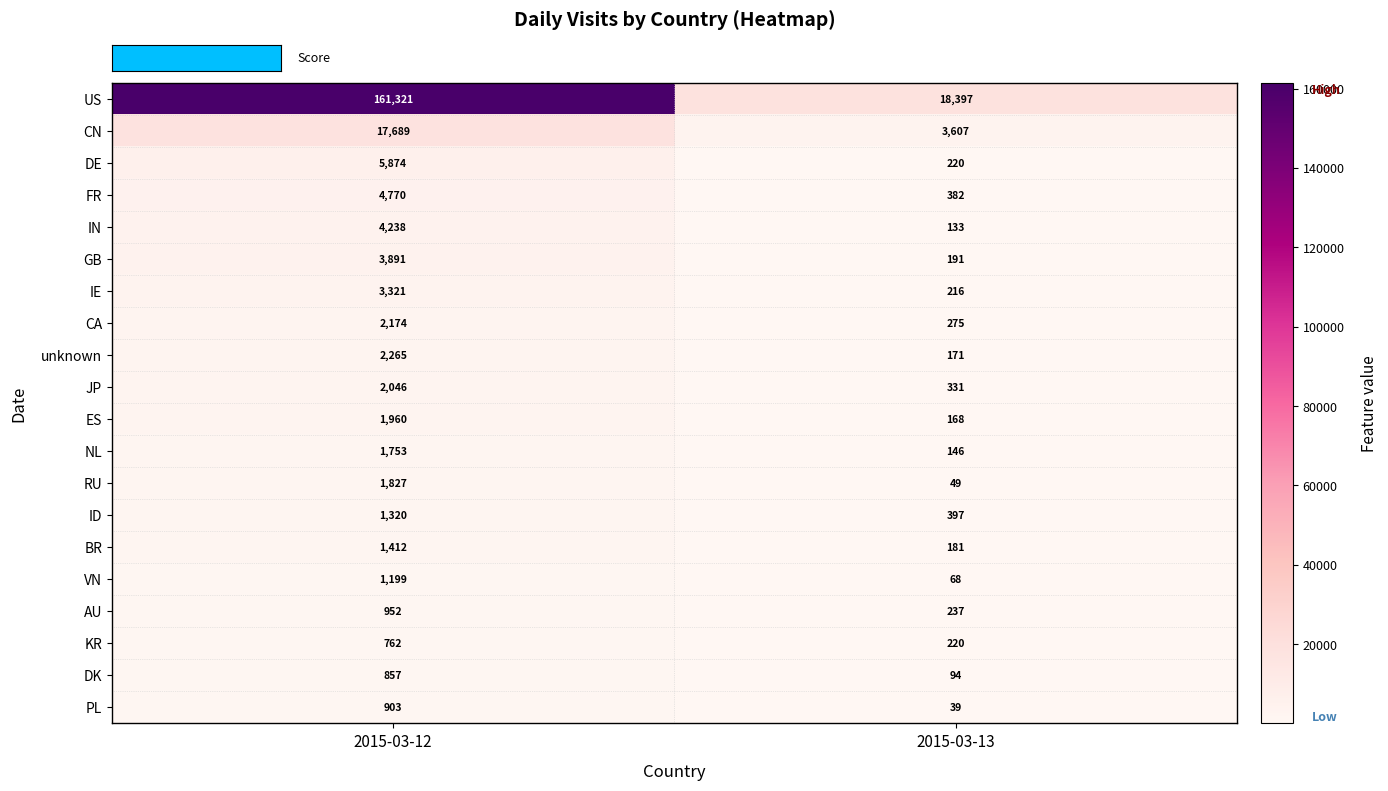

What is the difference between the highest and lowest values at 2015-03-12?

160559